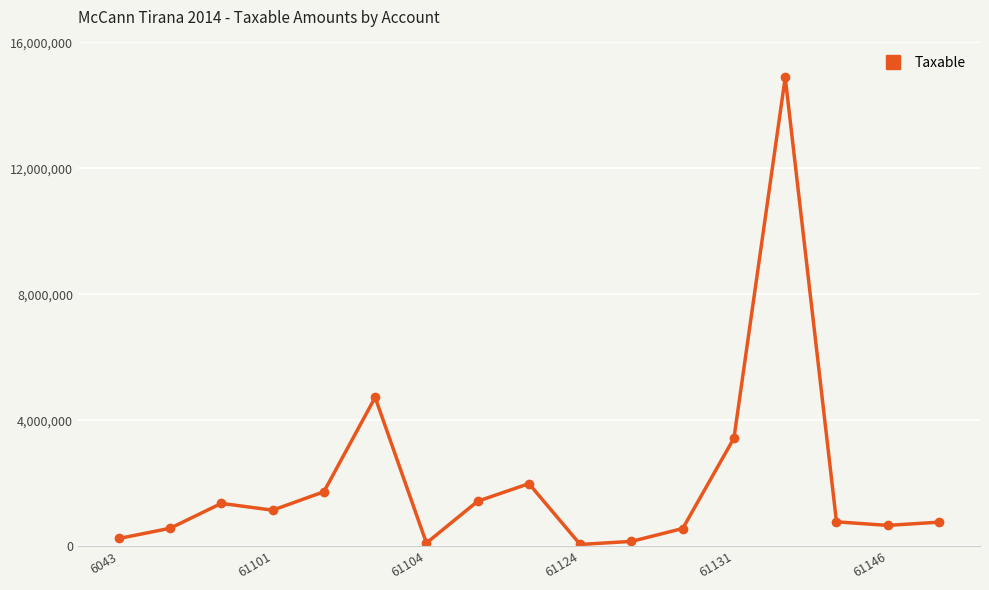

What is the average value?

2039198.3